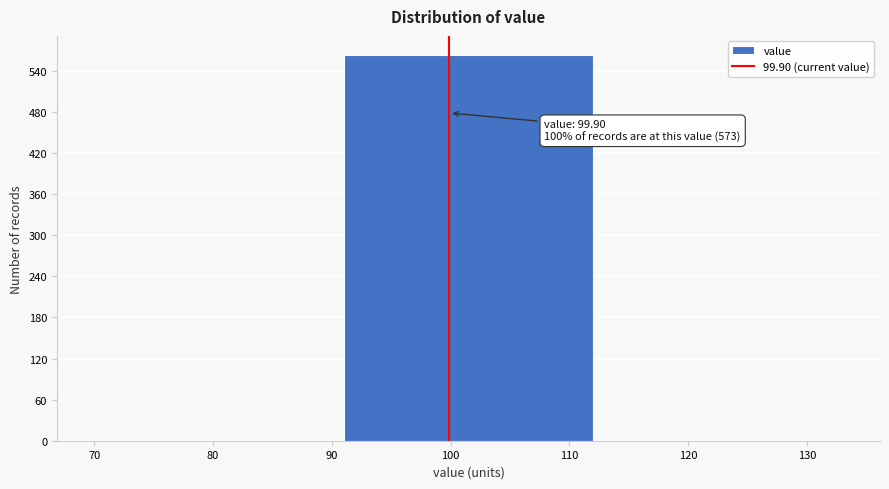

Which range on the x-axis has the tallest bar?

91 to 112